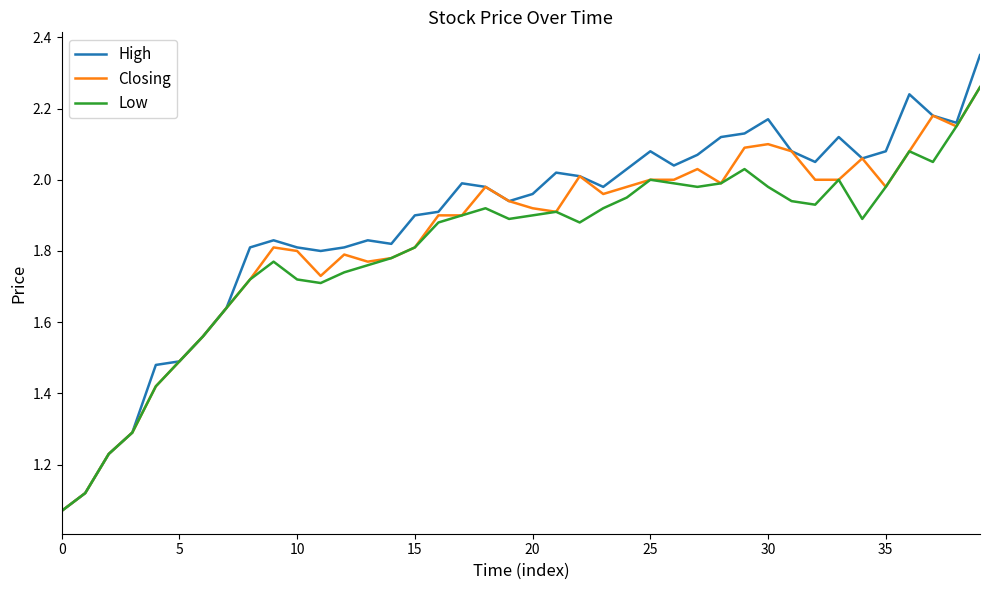

Which series has the widest spread of values?

High